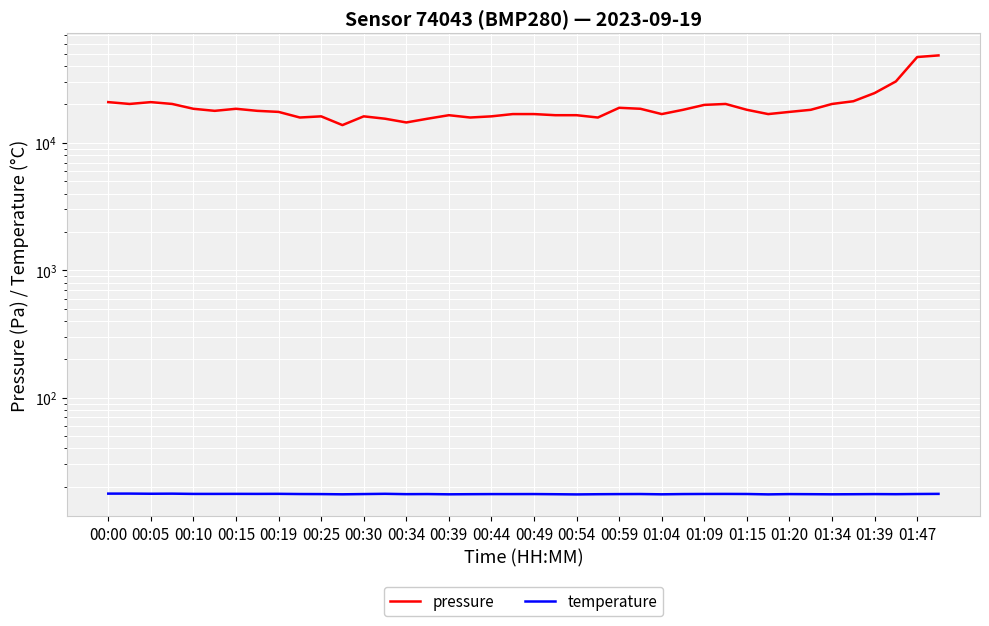

True or false: temperature has more than 1 interior local peaks.

True